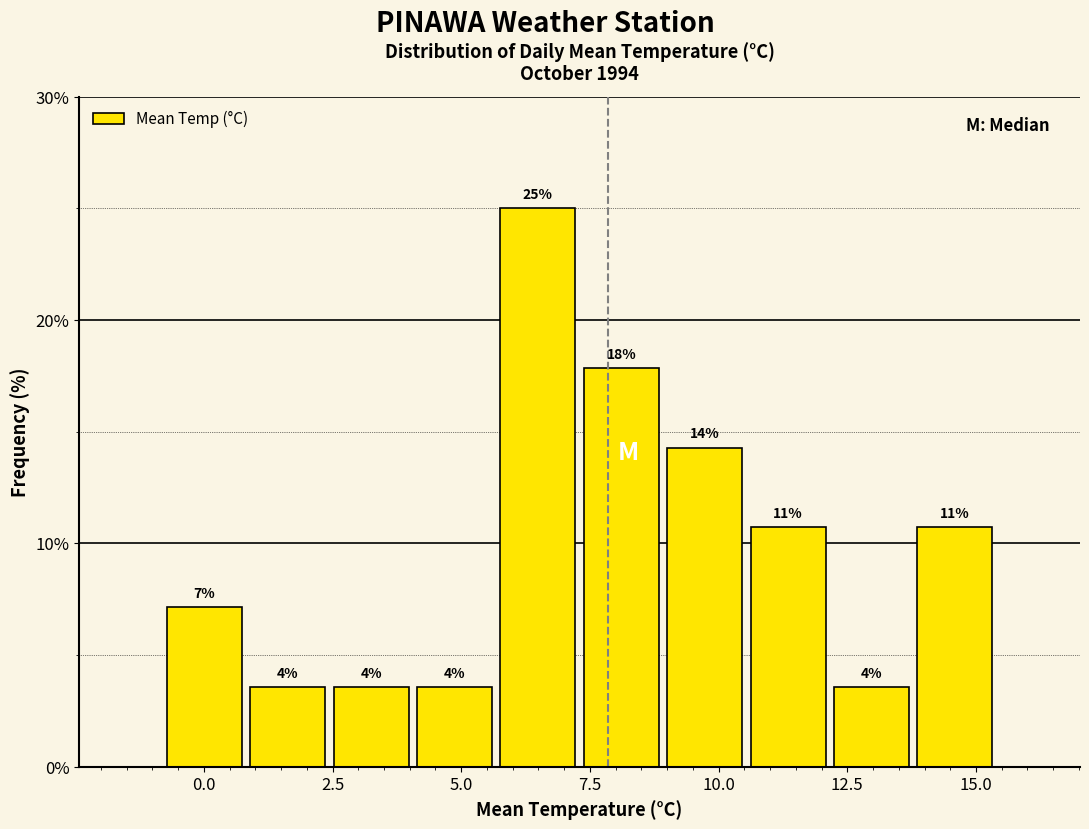

Around what value on the x-axis is the tallest bar? Give the approximate position of its centre, as read against the axis.

6.5